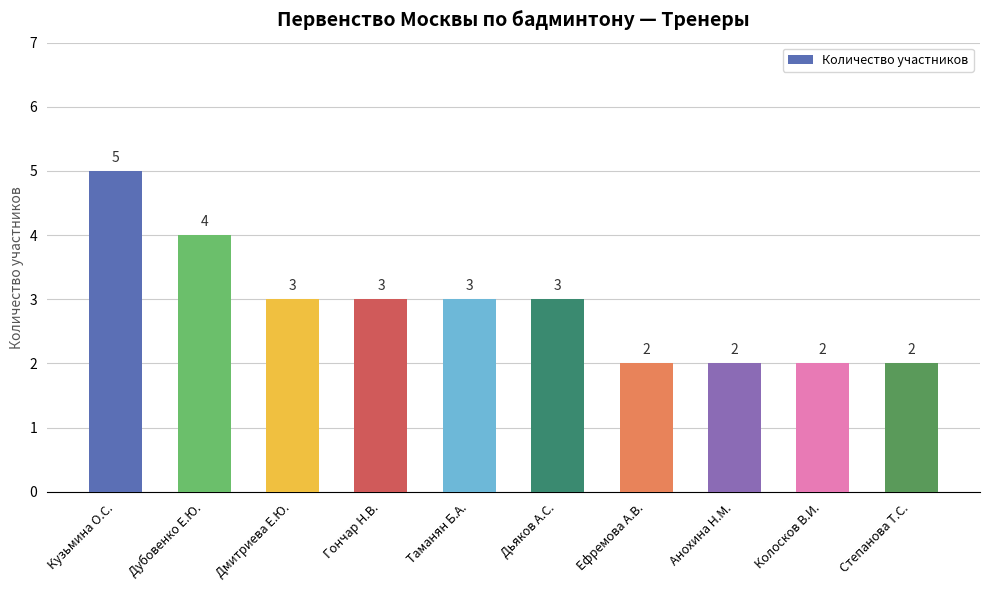

What value does the data have at Кузьмина О.С.?

5